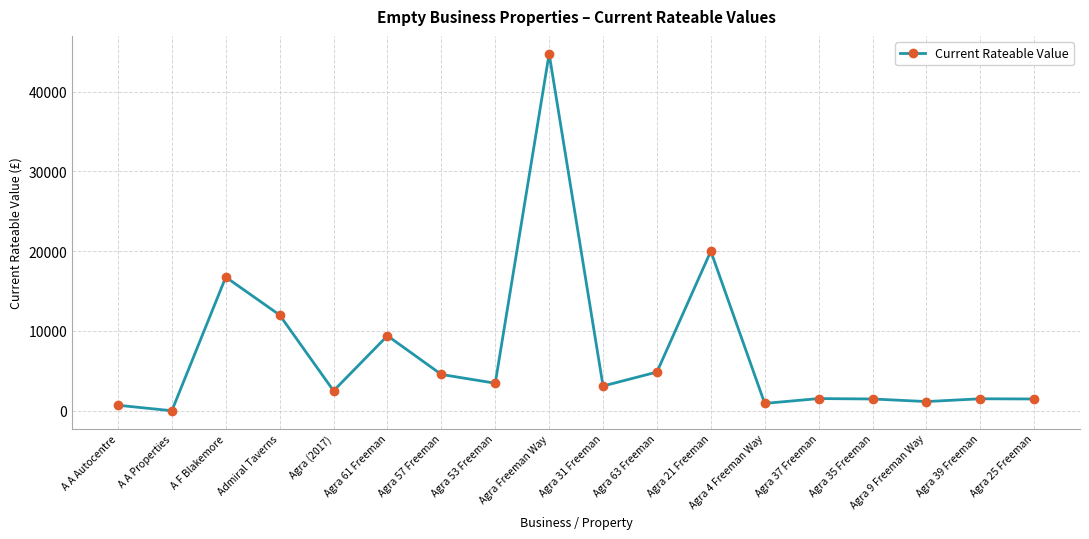

How many categories are shown in the chart?

18